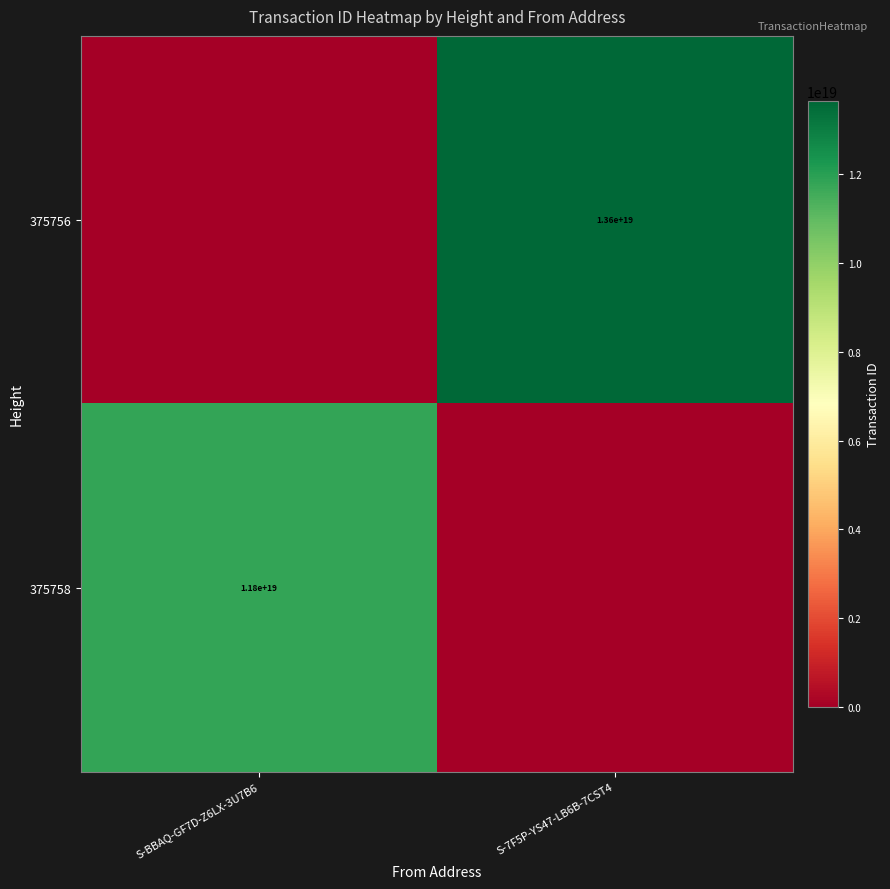

Is the value of 375758 at S-BBAQ-GF7D-Z6LX-3U7B6 greater than the value of 375756 at S-7F5P-YS47-LB6B-7CST4?

No